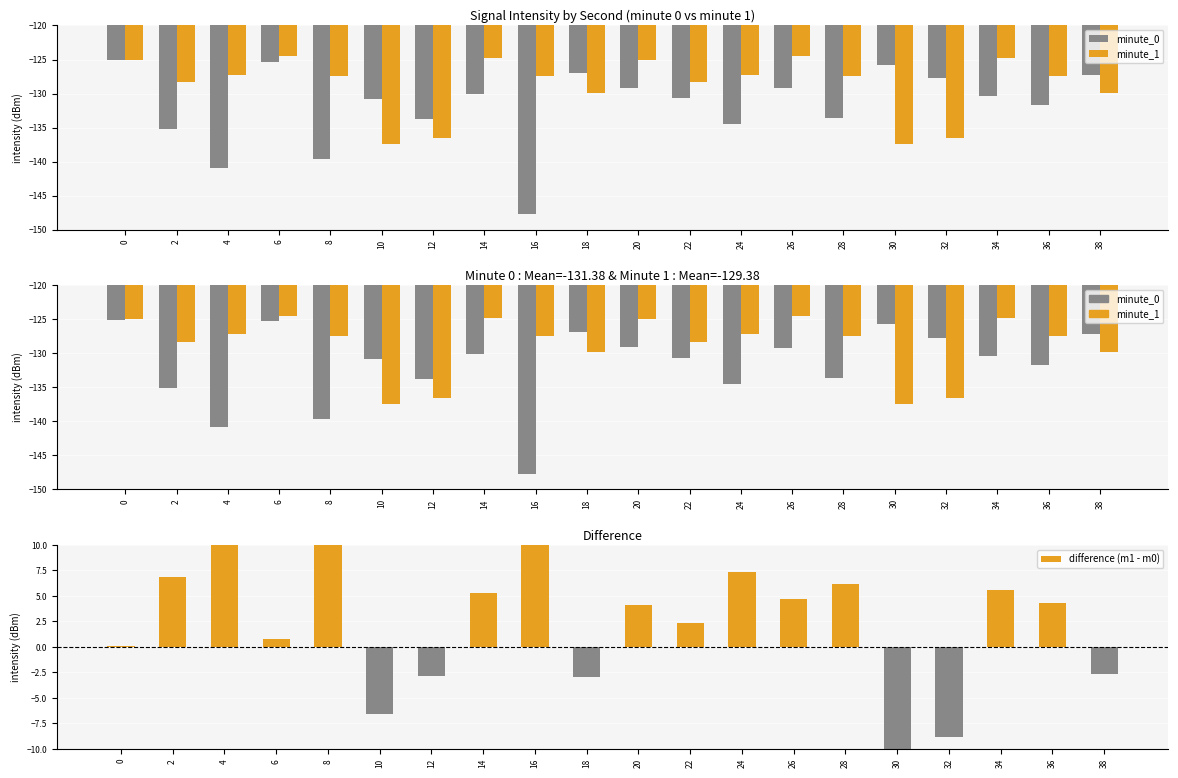

What is the total value across all series at 38?

-259.8